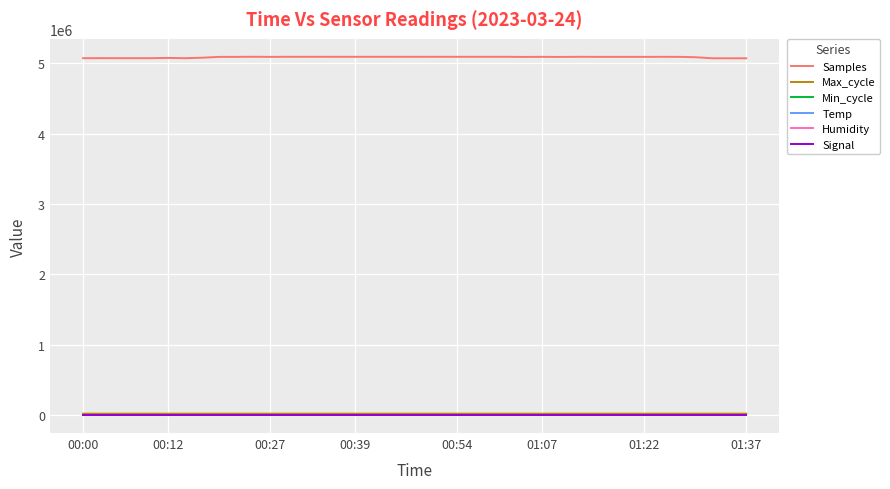

What is the minimum value shown in the chart?

-61.0